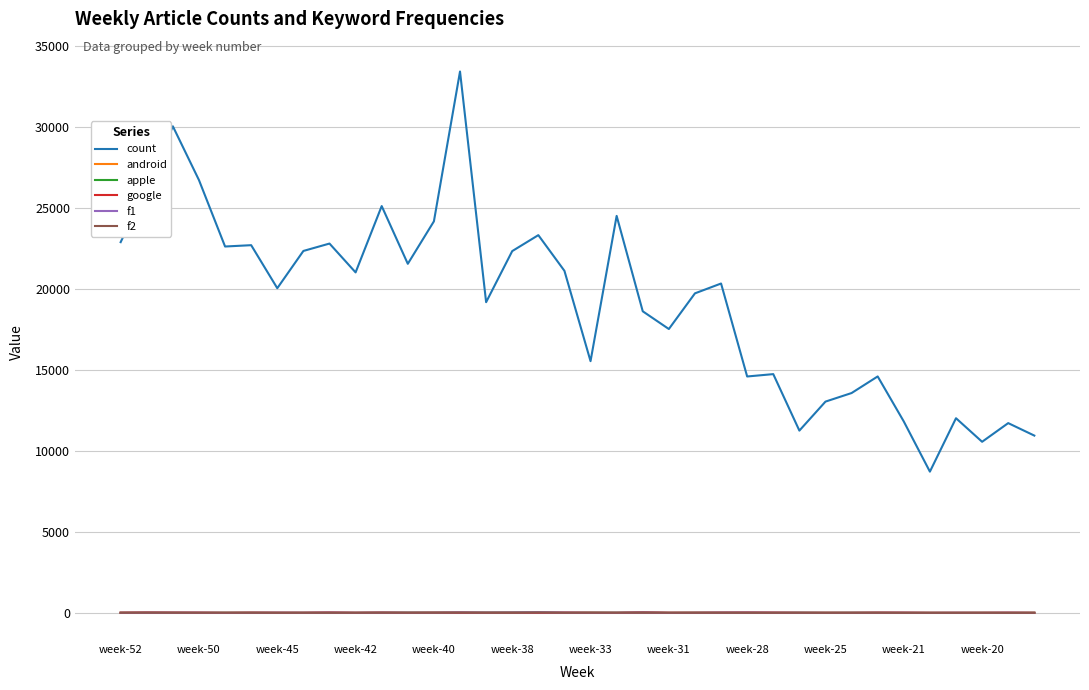

Is this an area chart (filled region under the line)?

No